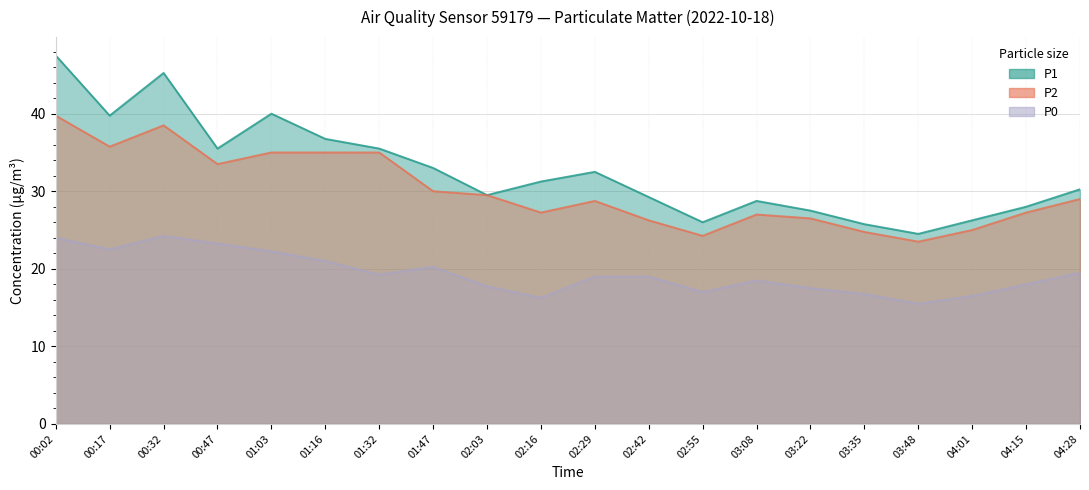

What is the sum of all P1 values?

652.8